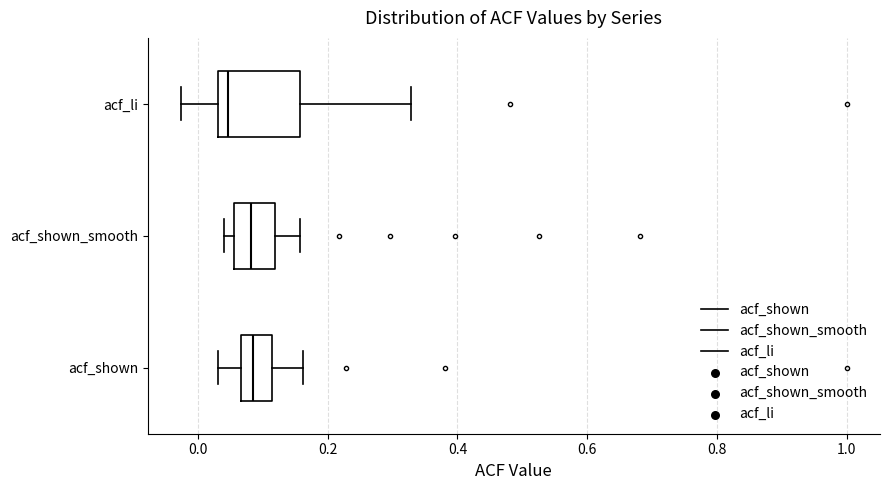

Comparing the boxes themselves (not the whiskers), which one is the widest?

acf_li